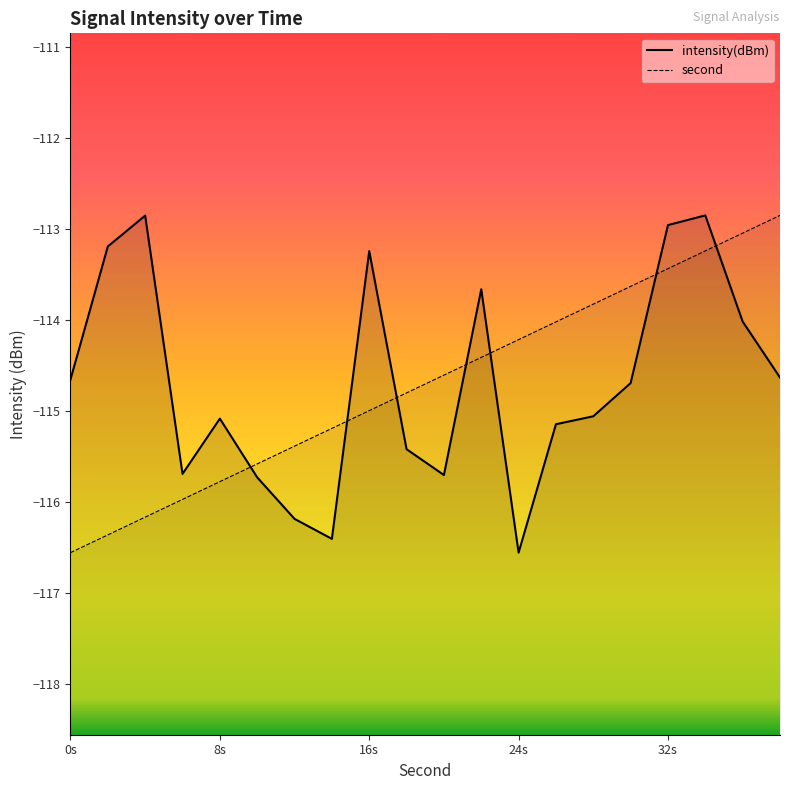

The value of second at 2 is -35.5. True or false?

False